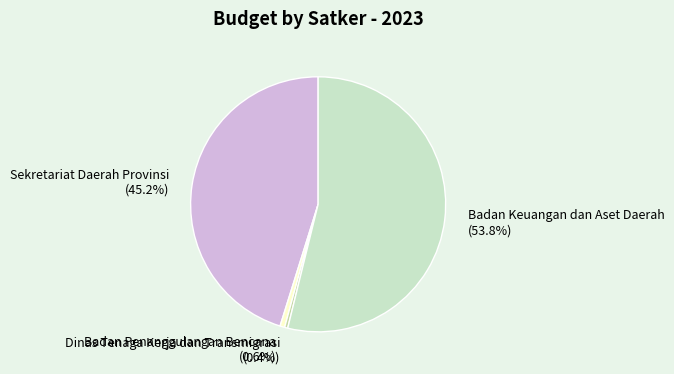

To the nearest percent, what percentage of the pie is Badan Keuangan dan Aset Daerah?

54%